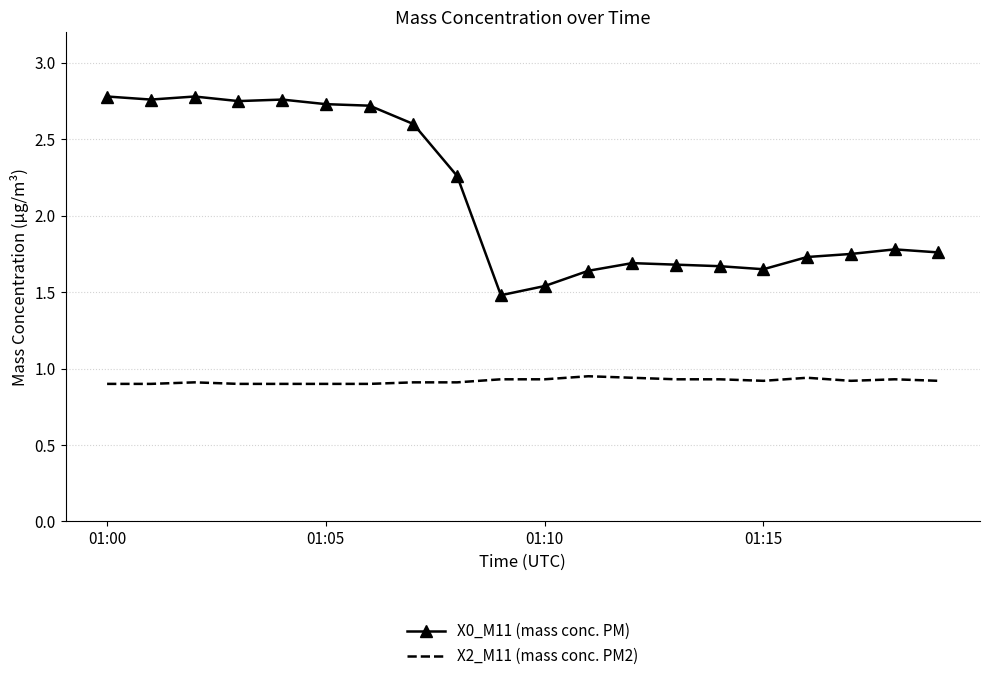

True or false: X2_M11 (mass conc. PM2) and X0_M11 (mass conc. PM) cross at least once.

False